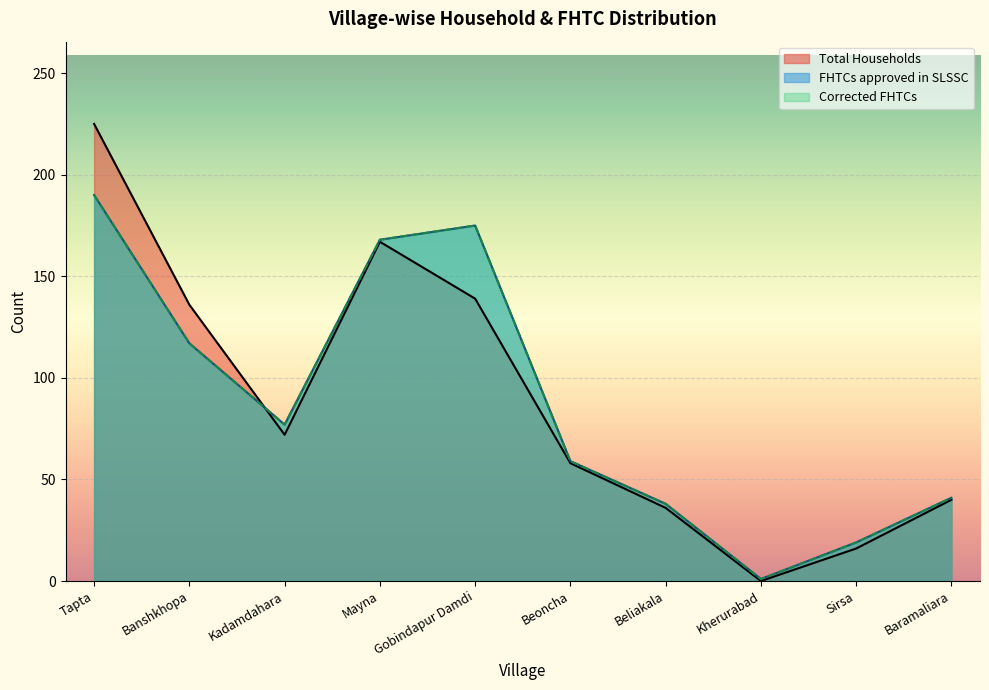

Which series has the largest range (max minus min)?

Total Households